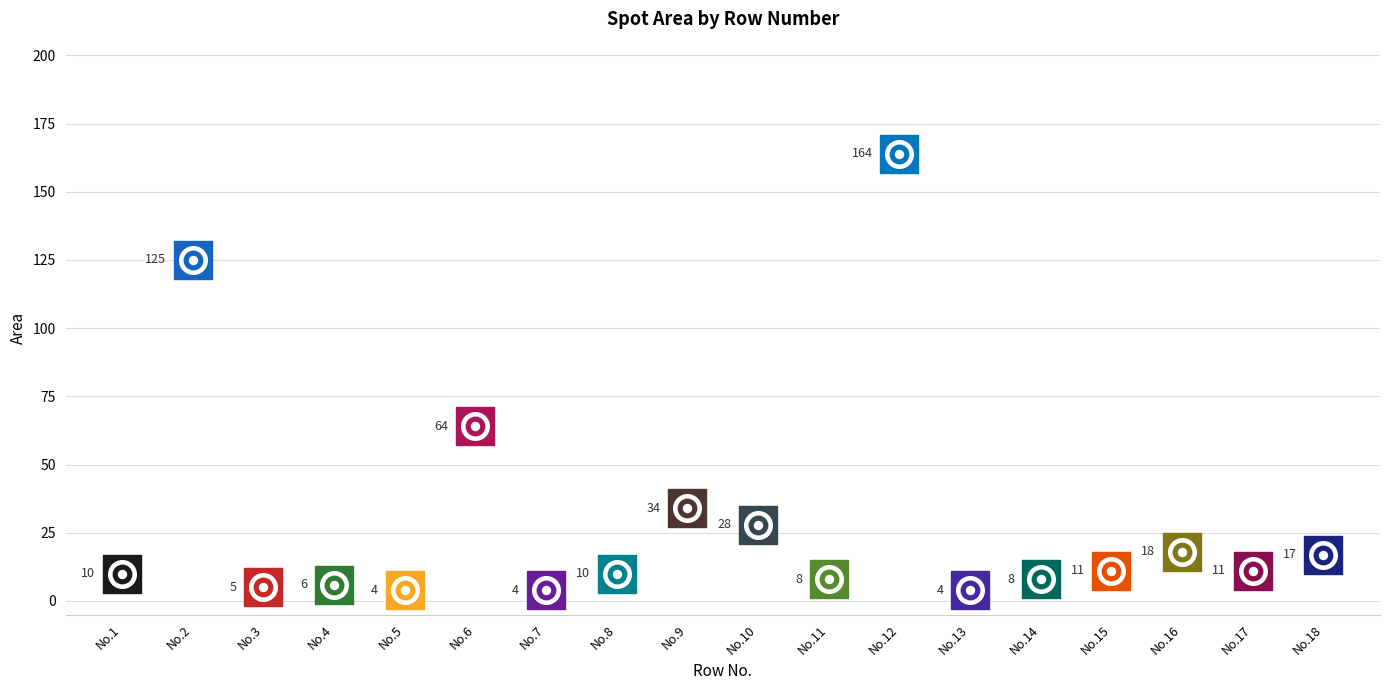

Which has a higher value, 7 or 14?

14